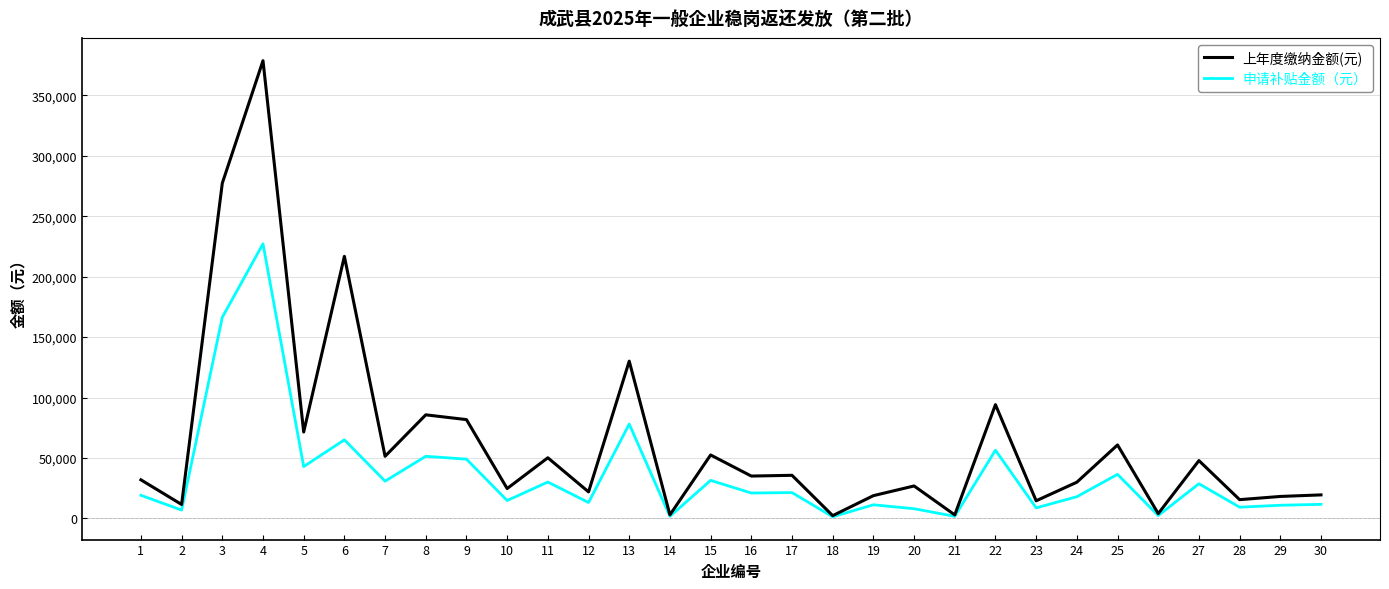

True or false: 申请补贴金额（元） has more than 0 interior local peaks.

True